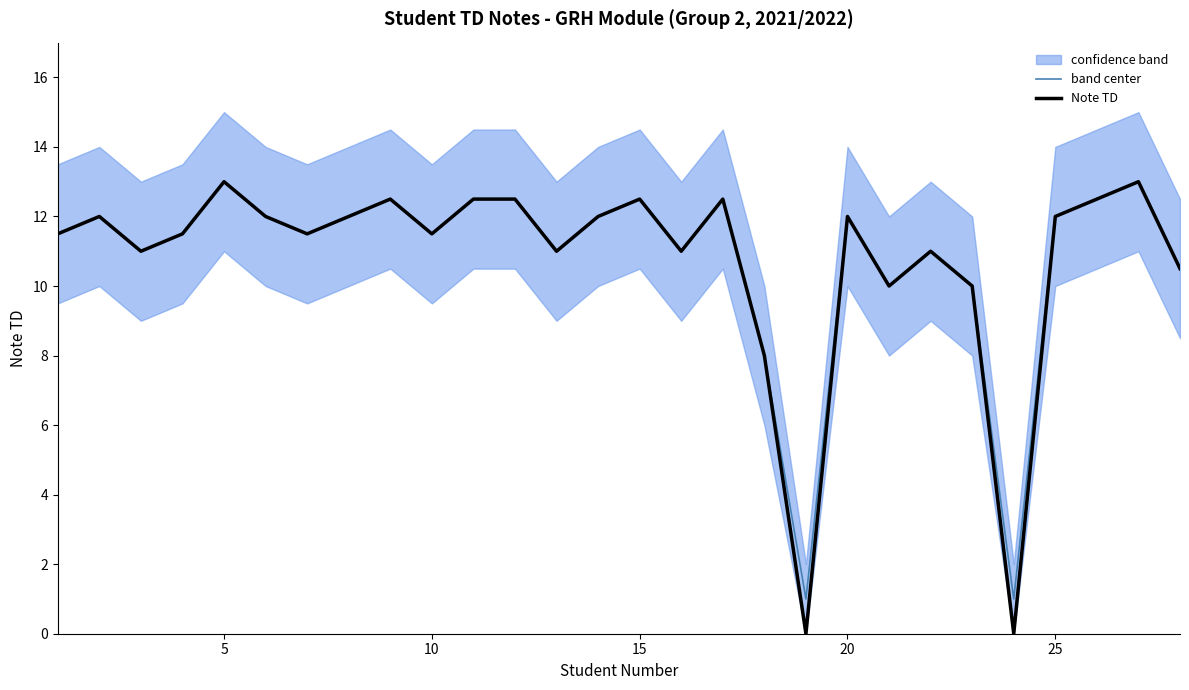

The value of Note TD at 15 is 12.5. True or false?

True